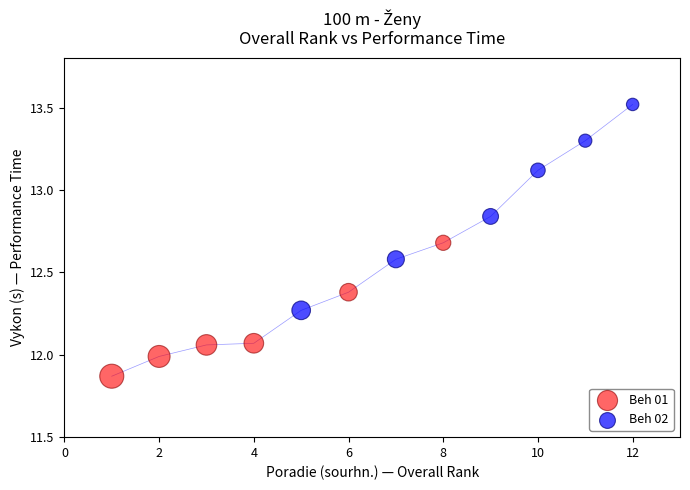

Which series reaches the maximum Y coordinate?

Beh 02